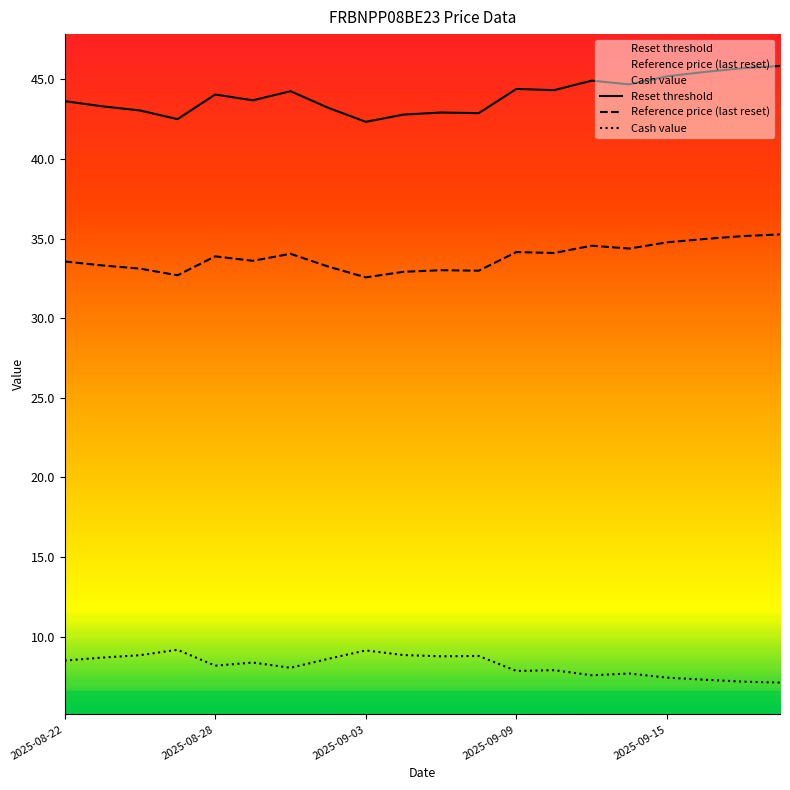

At which category does the chart reach its minimum across all series?

19